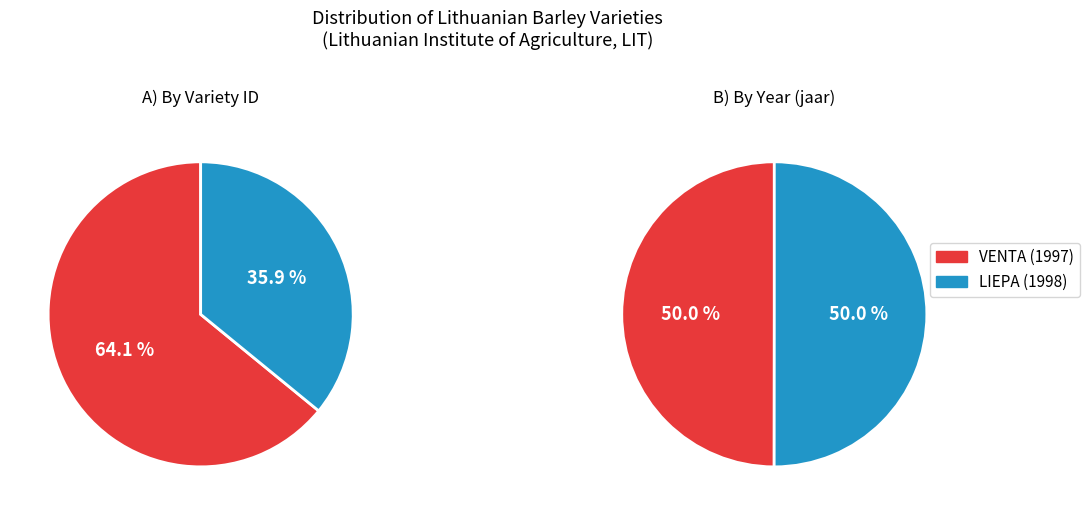

Does 4735 represent more than half of the total?

No